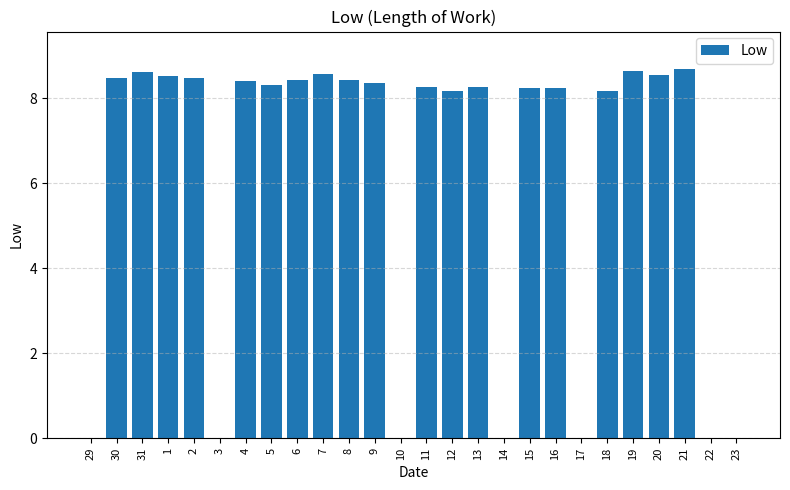

The chart shows a value of 3.8 at 2. True or false?

False